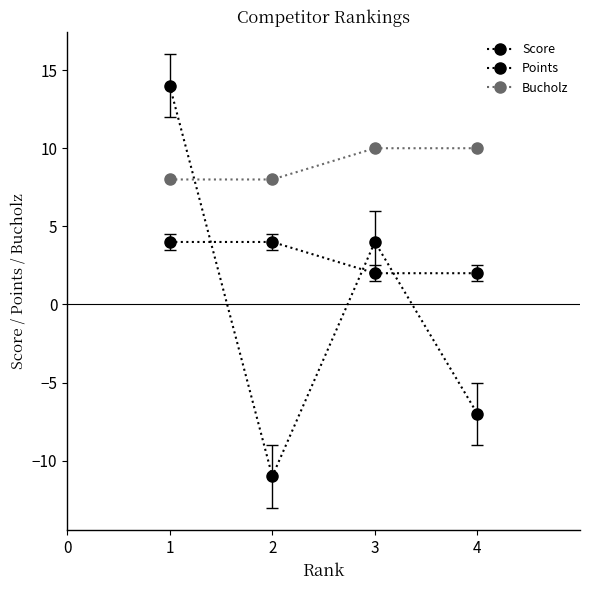

What is the value of the Bucholz point at the 4th from the left?

10